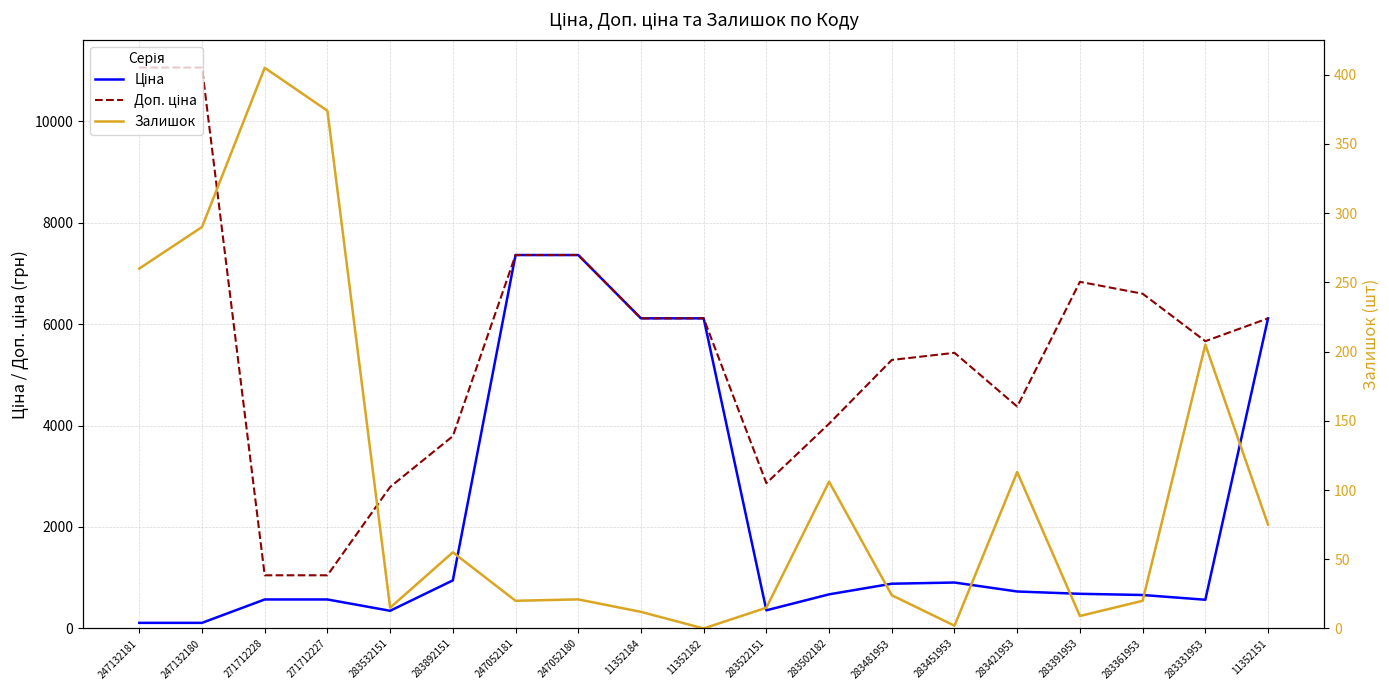

What is the lowest value of the Ціна series?

110.5